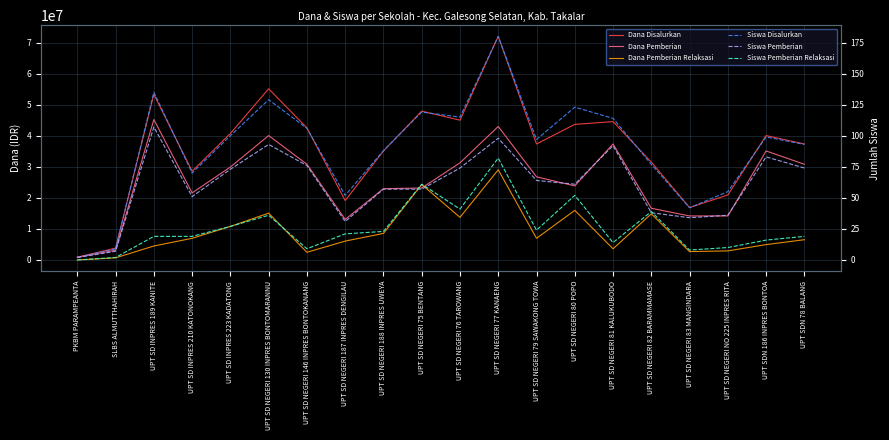

How many values in the Dana Pemberian series are below 26775000?

10